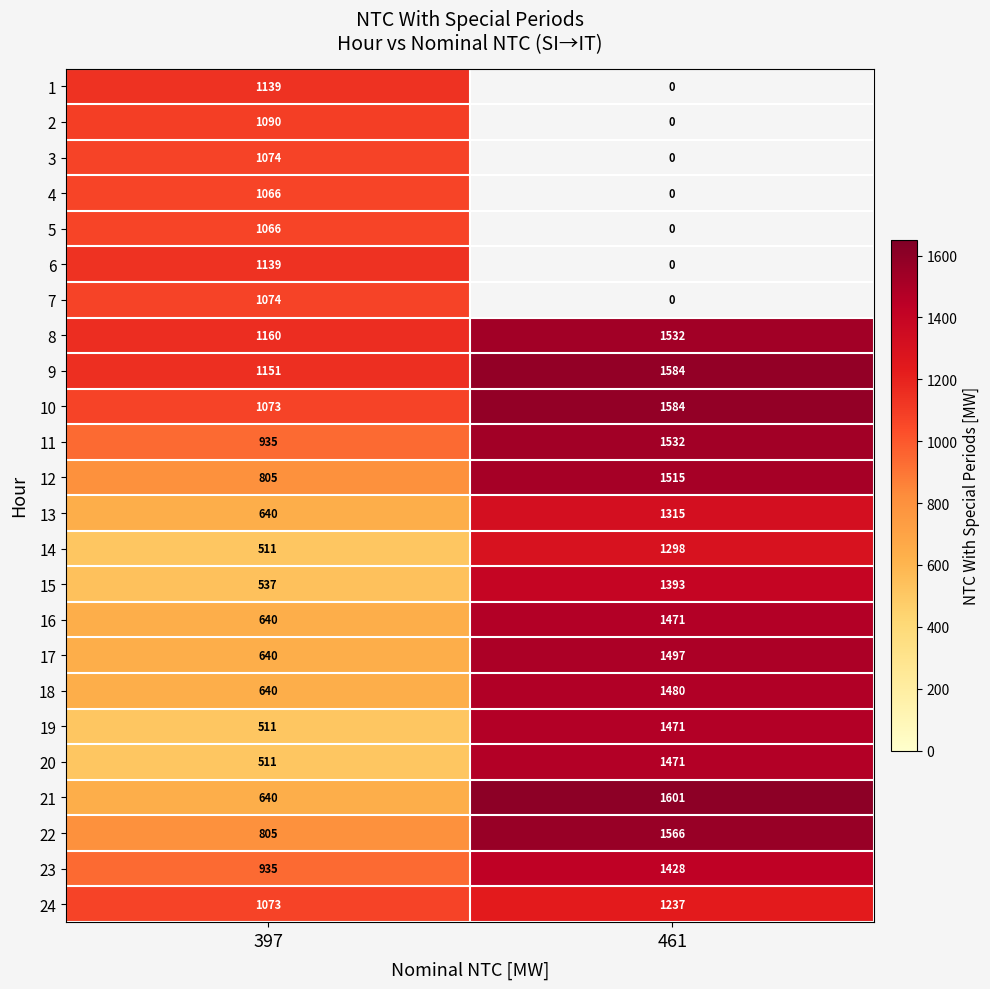

What is the approximate value of 20 at 461, to the nearest 50?

1450